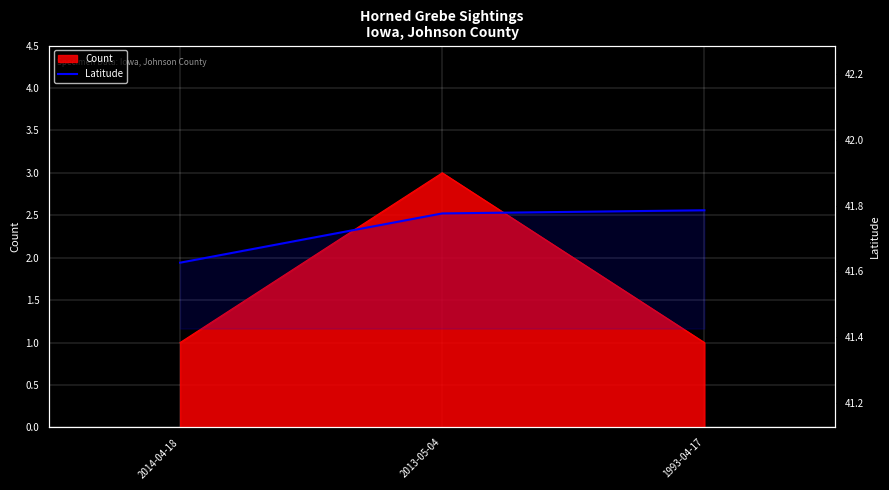

How many lines are shown in the chart?

1